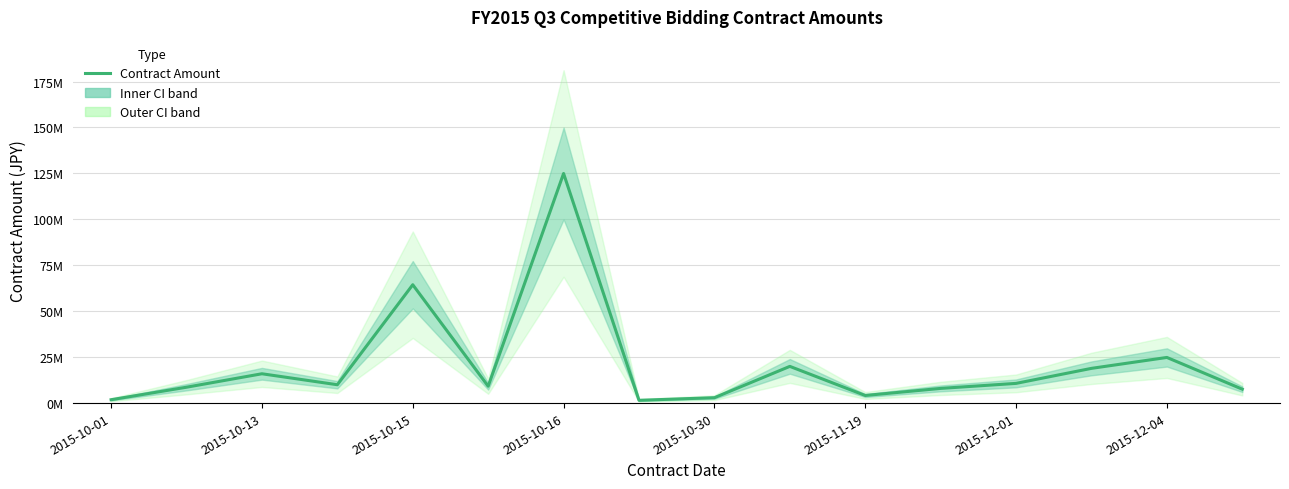

What is the change in value from 2015-11-19 to 14?

+15660000